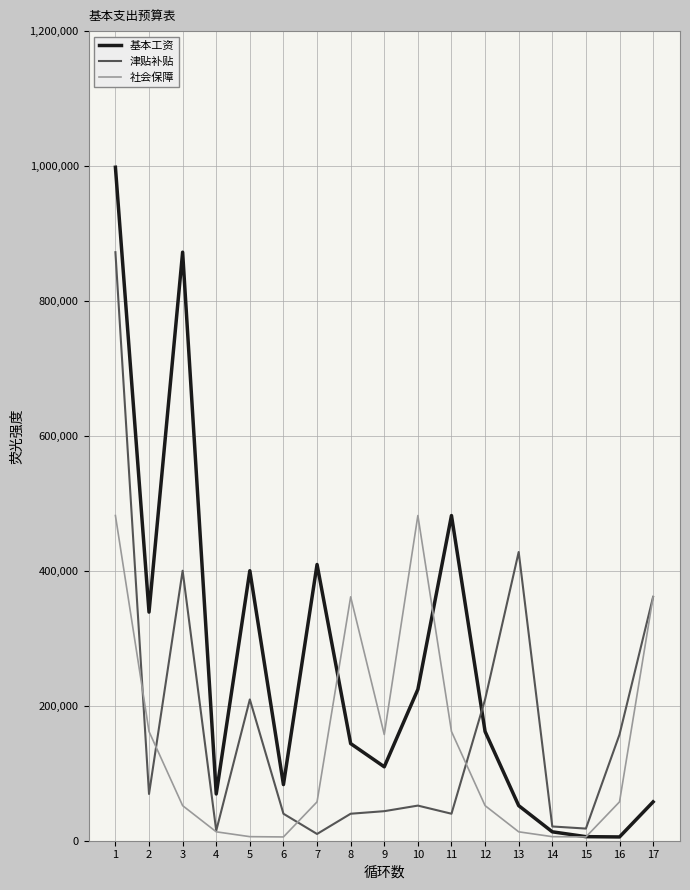

After their last crossing, which series has the higher values: 基本工资 or 社会保障?

社会保障